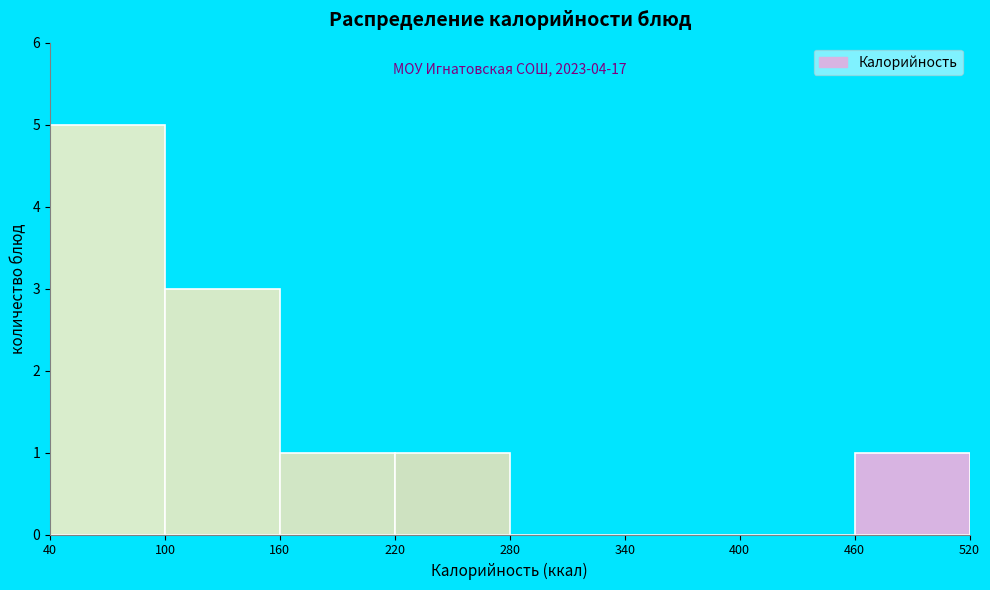

Which range on the x-axis has the tallest bar?

40 to 100